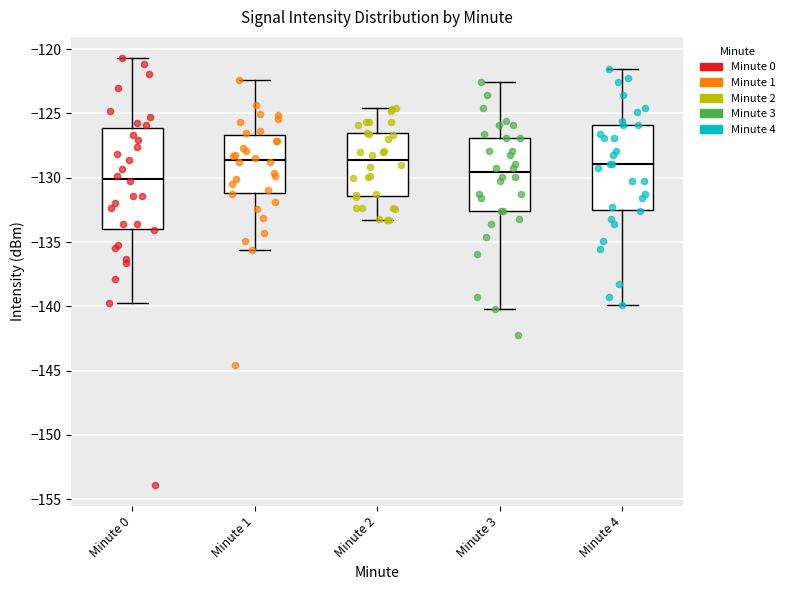

Which box is the tallest, from its lower edge to its upper edge?

Minute 0